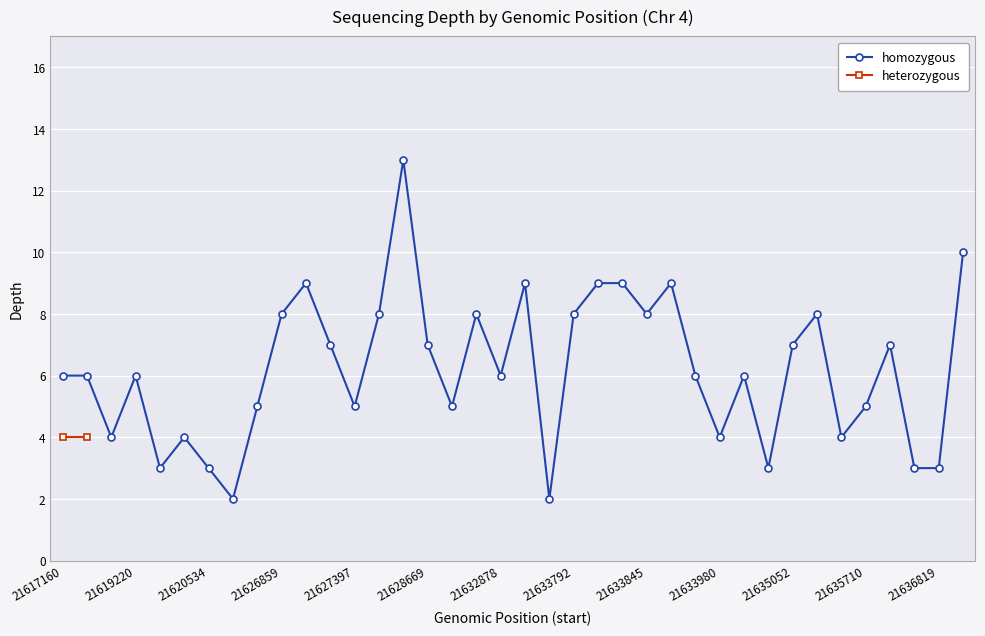

What is the value of the 3rd point from the left?

4